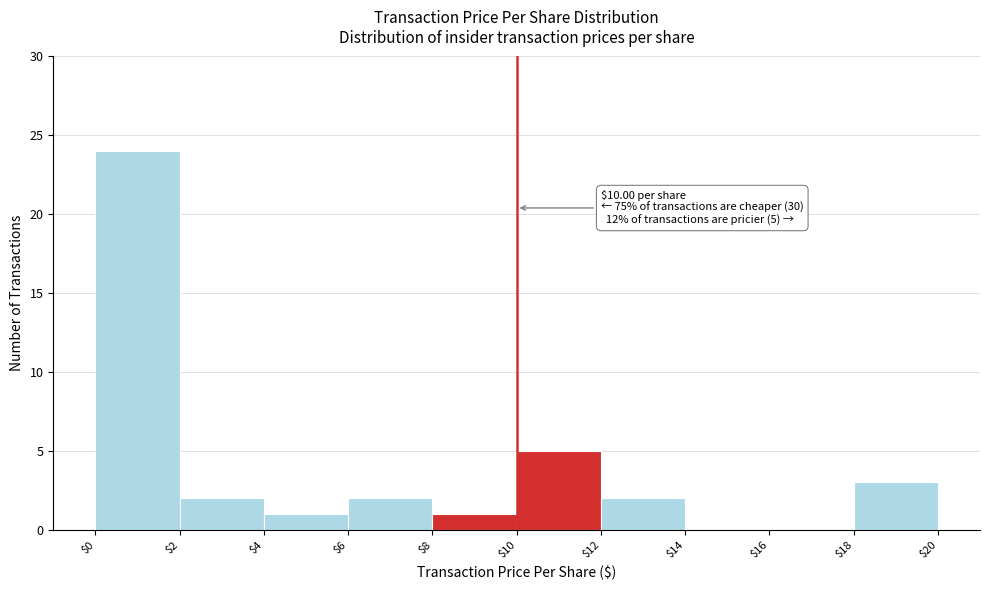

Over which range of the x-axis is the bar tallest?

$0 to $2